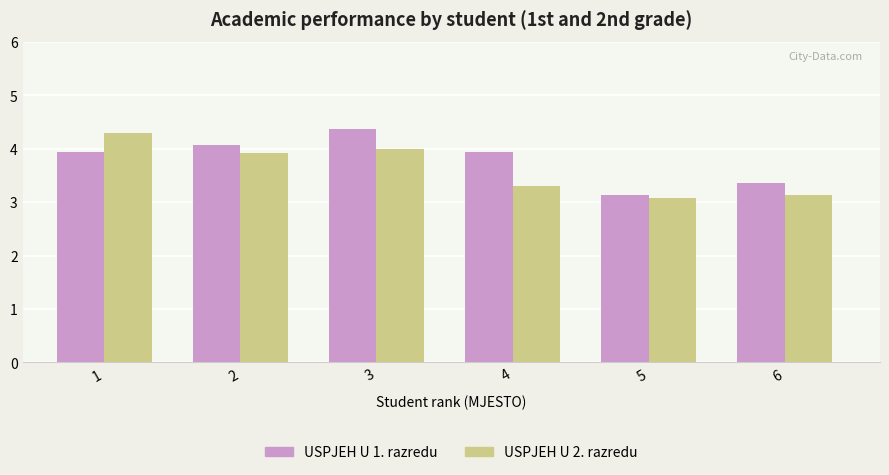

What is the approximate value of USPJEH U 1. razredu at 1?

3.9